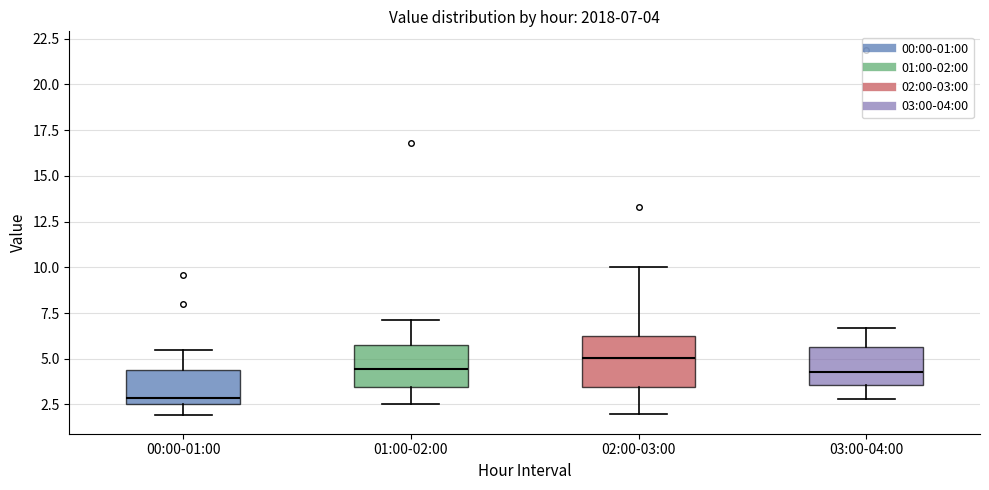

Which box's median line is the highest?

02:00-03:00